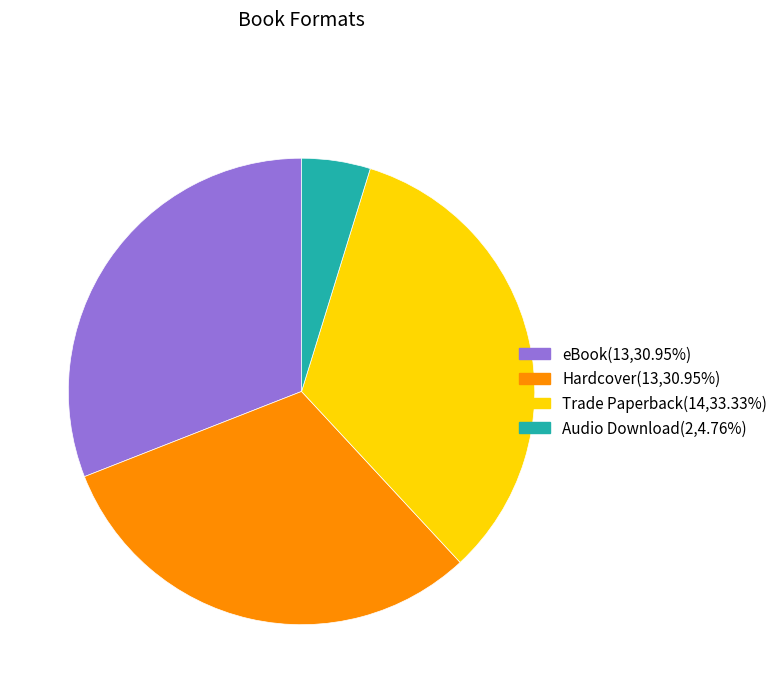

What is the largest slice in the pie chart?

Trade Paperback